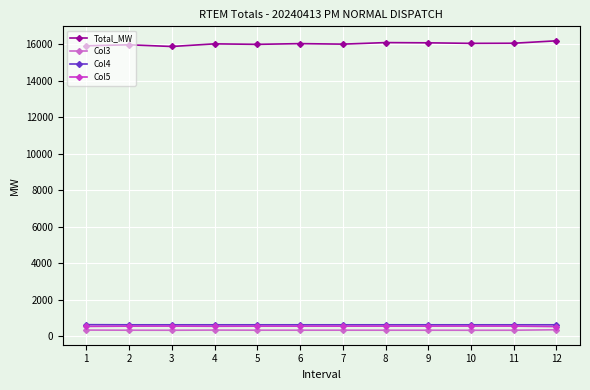

Does the chart have visible grid lines?

Yes